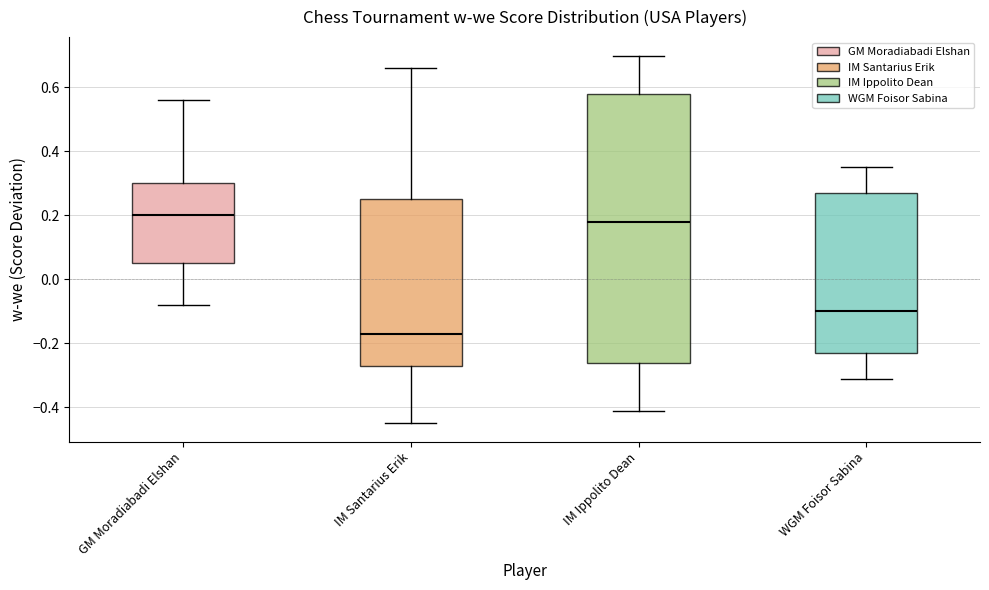

Which box is the tallest, from its lower edge to its upper edge?

IM Ippolito Dean